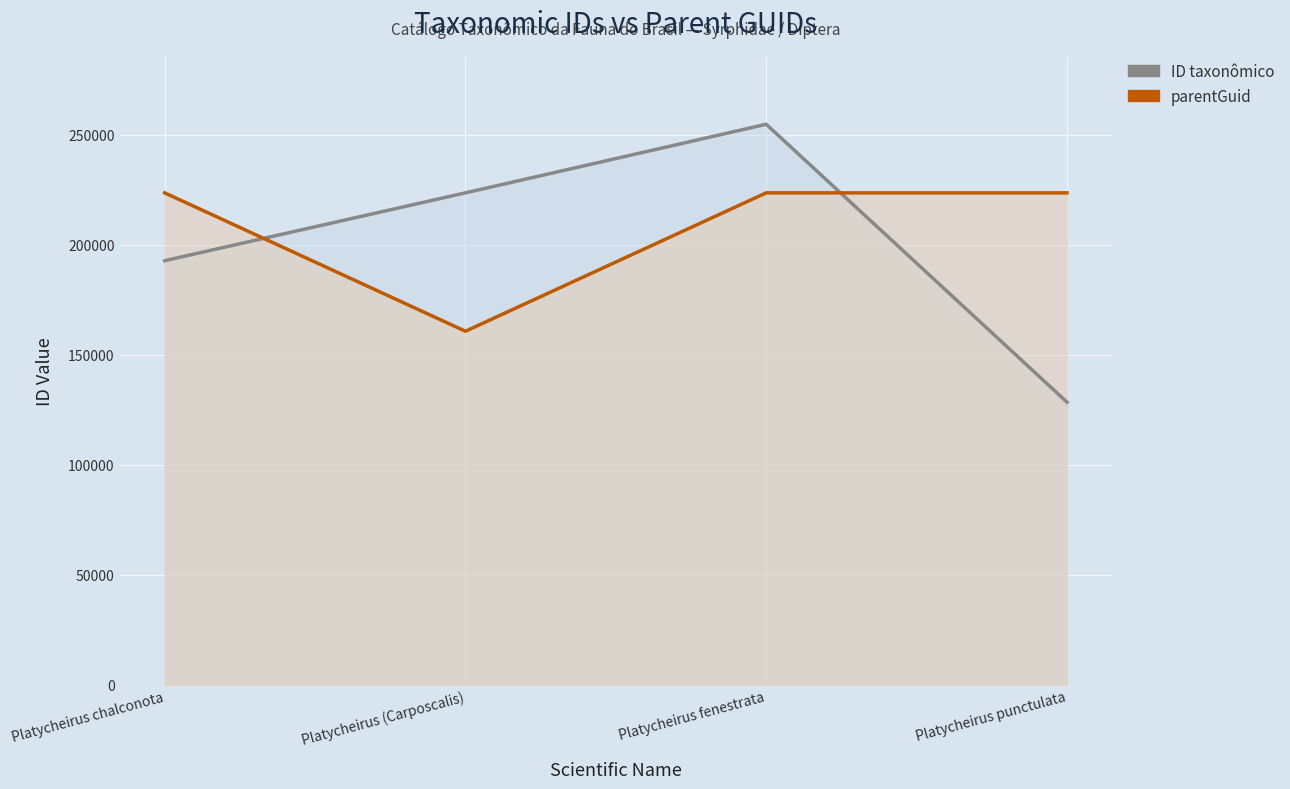

Which has a higher value, Platycheirus chalconota or Platycheirus fenestrata?

Platycheirus fenestrata